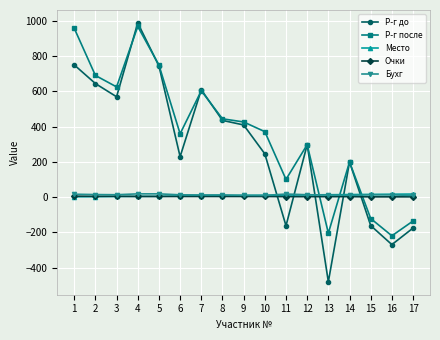

Does the chart have visible grid lines?

Yes